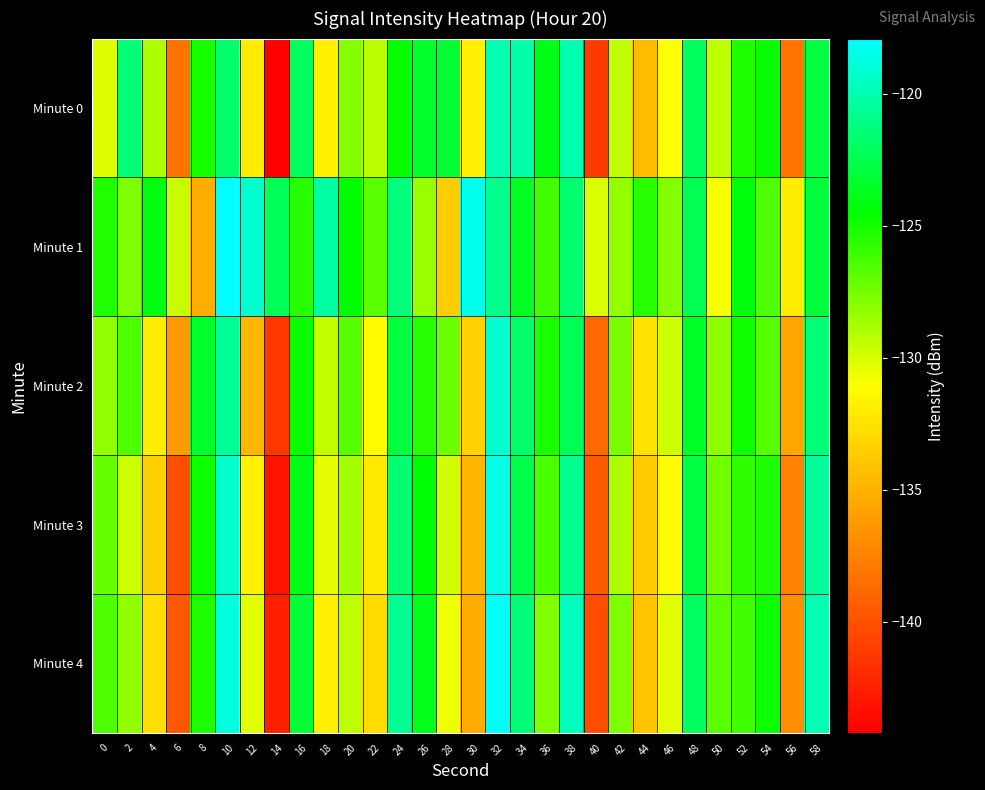

Which series has the largest total across all categories?

Minute 1